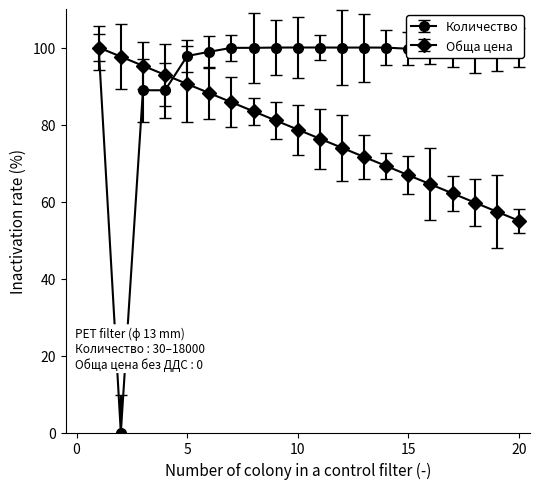

Which series has the widest spread of values?

Количество